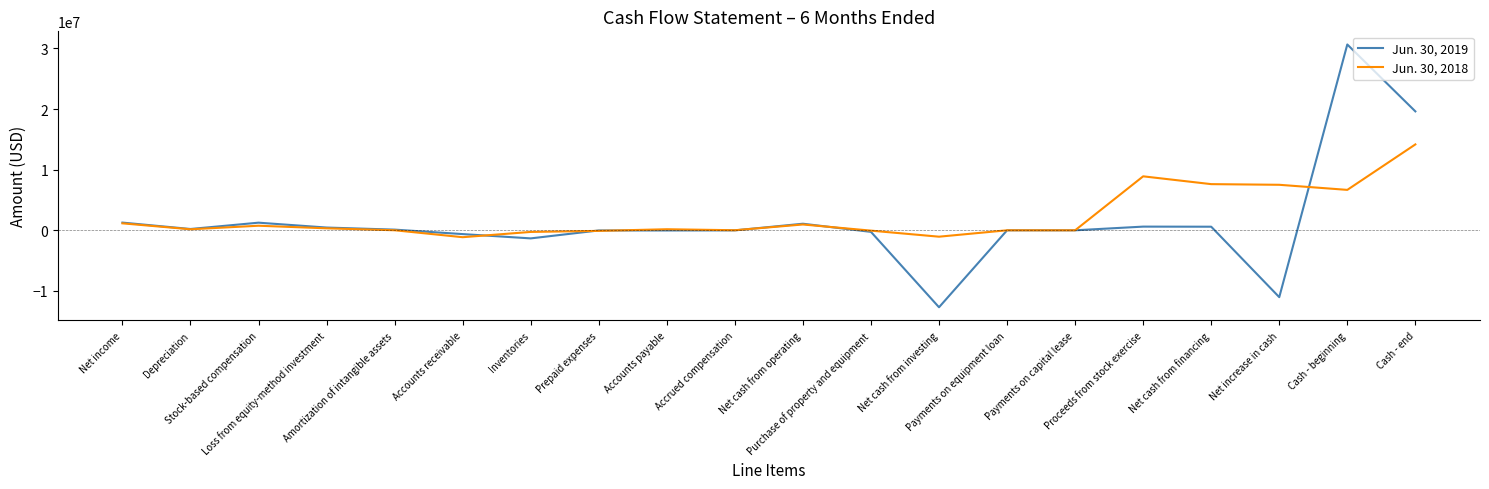

List the series in order of their peak value, lowest first.

Jun. 30, 2018, Jun. 30, 2019